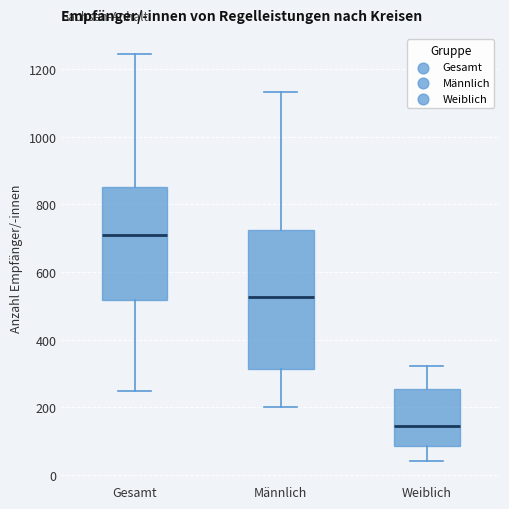

Which box has the lowest median line?

Weiblich